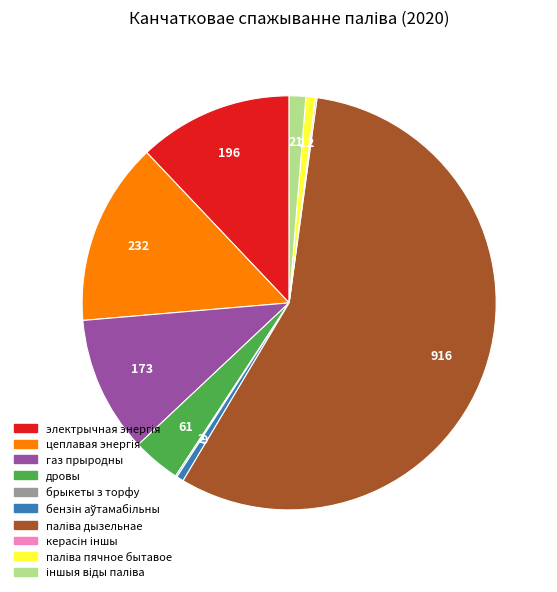

Does газ прыродны account for over 50% of the chart?

No